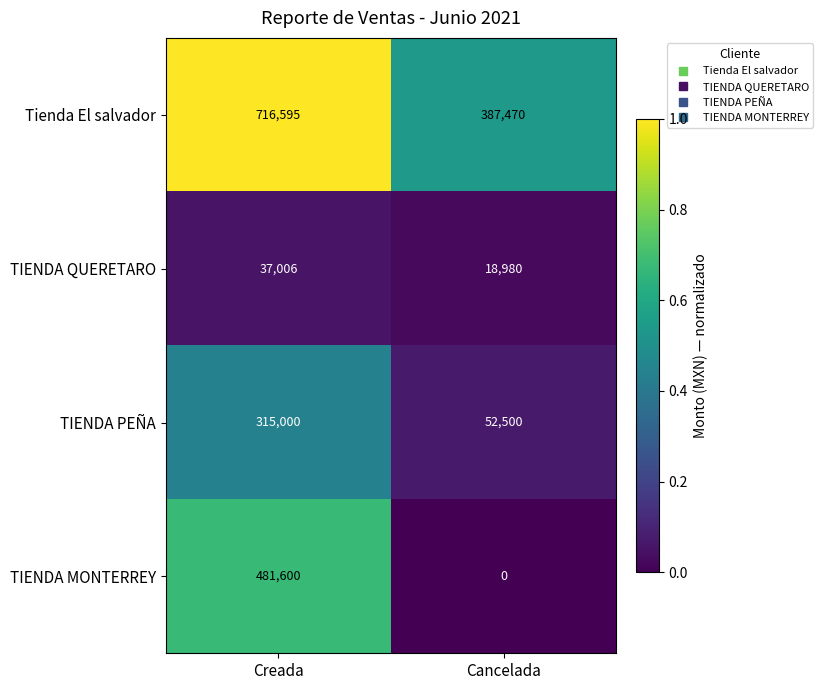

List the series in order of their peak value, lowest first.

TIENDA QUERETARO, TIENDA PEÑA, TIENDA MONTERREY, Tienda El salvador